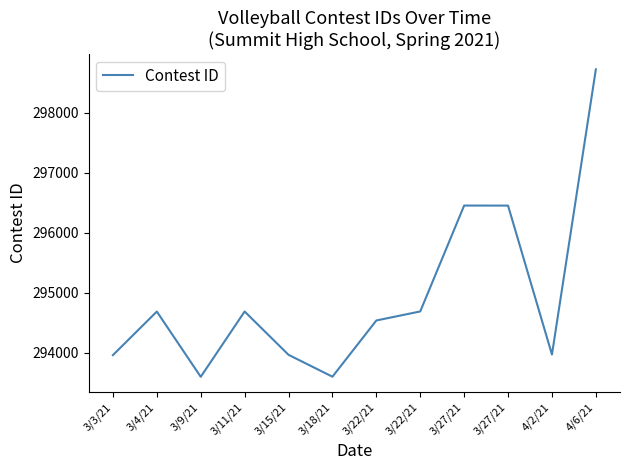

Where is the first local minimum?

3/9/21